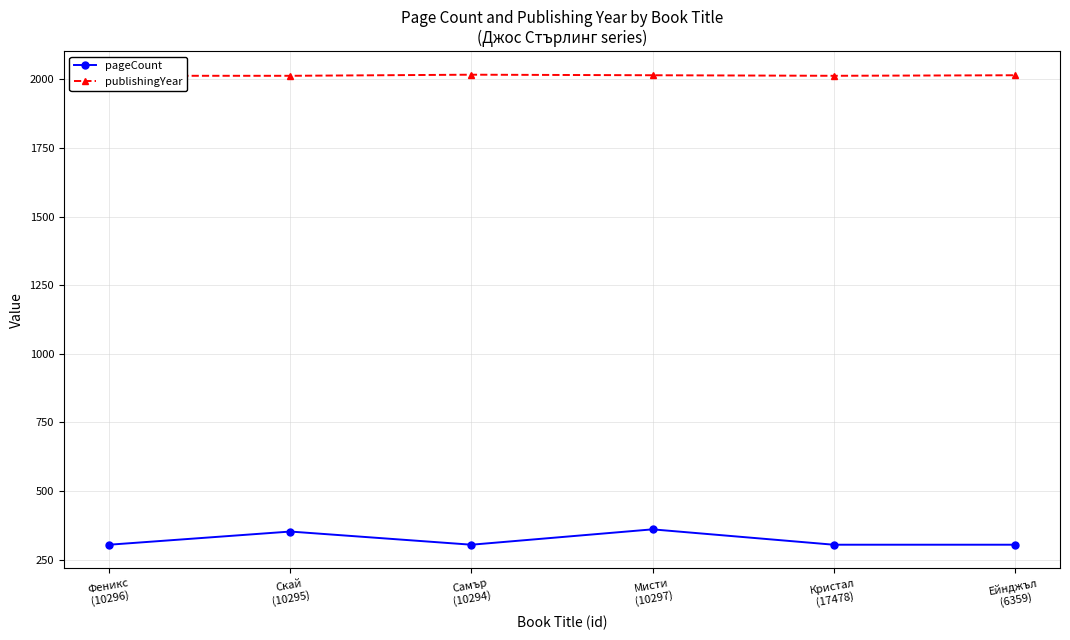

How many distinct data groups are displayed?

2